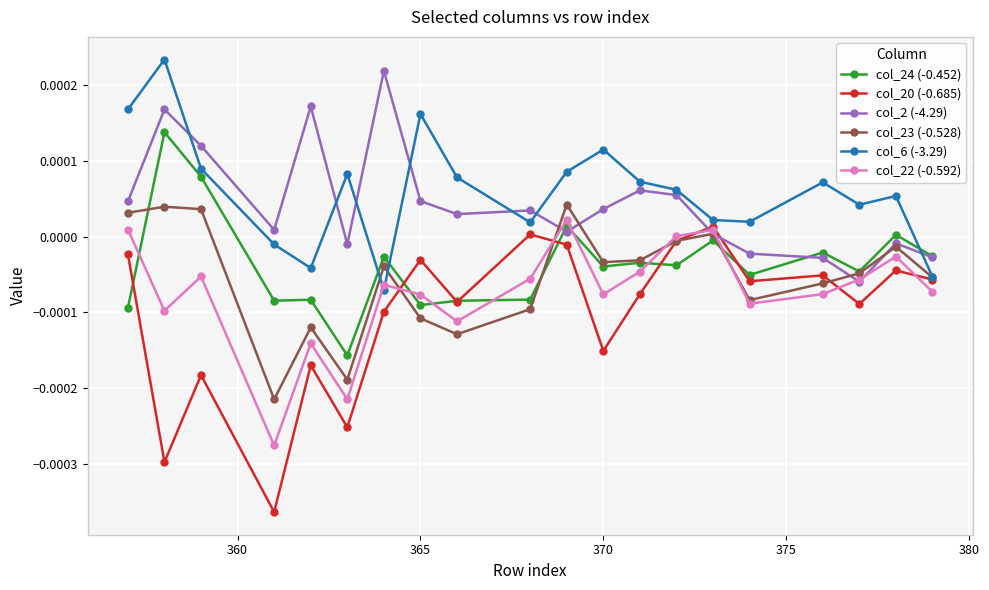

How many values in col_23 (-0.528) are below zero?

15